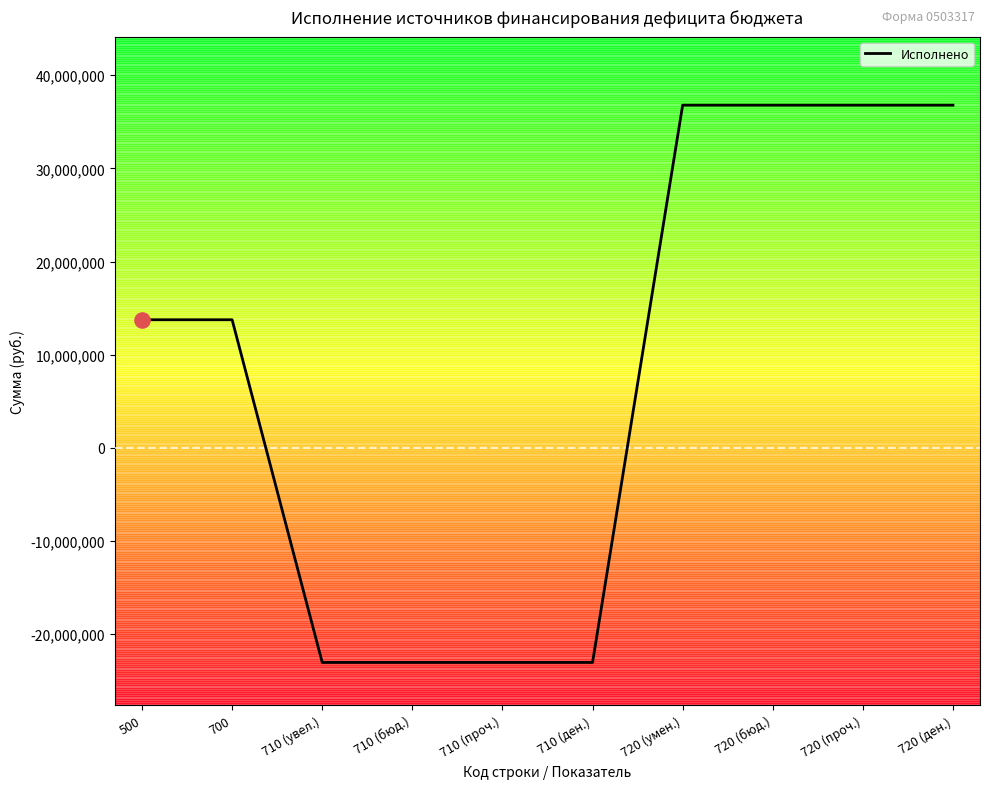

What is the ratio of the value at 700 to the value at 500?

1.0